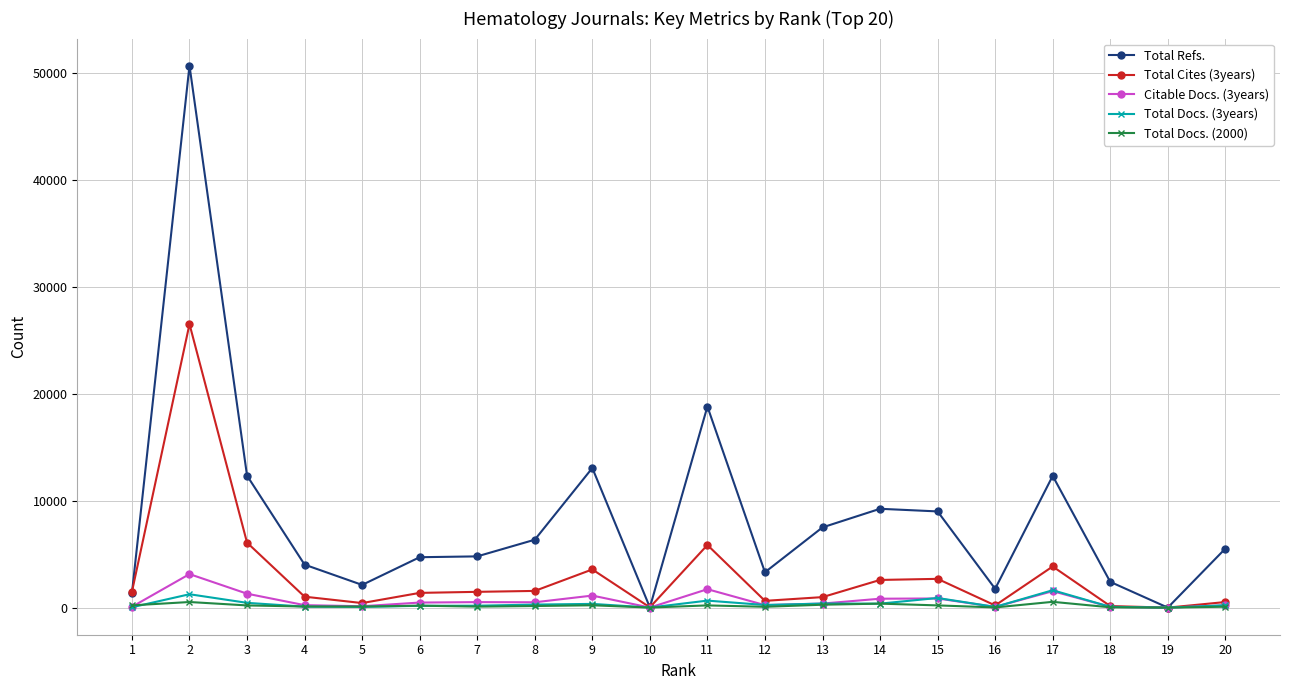

Which label corresponds to the largest value in the chart?

2